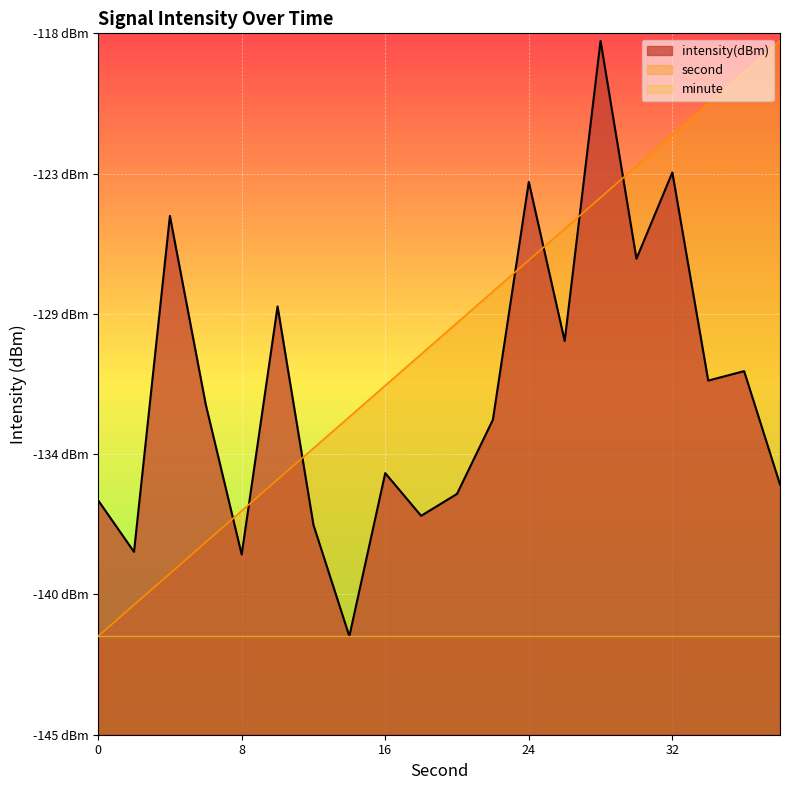

How many data points does each series have?

20